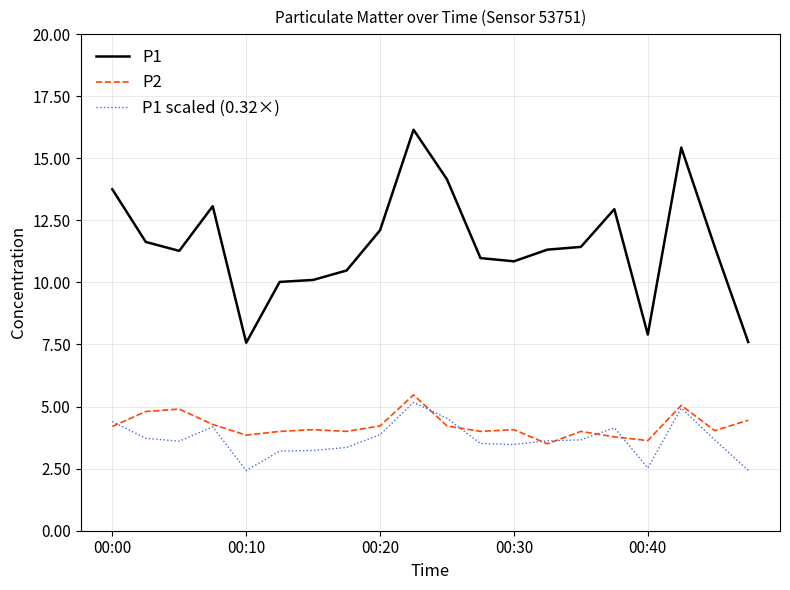

Which series has the largest total across all categories?

P1